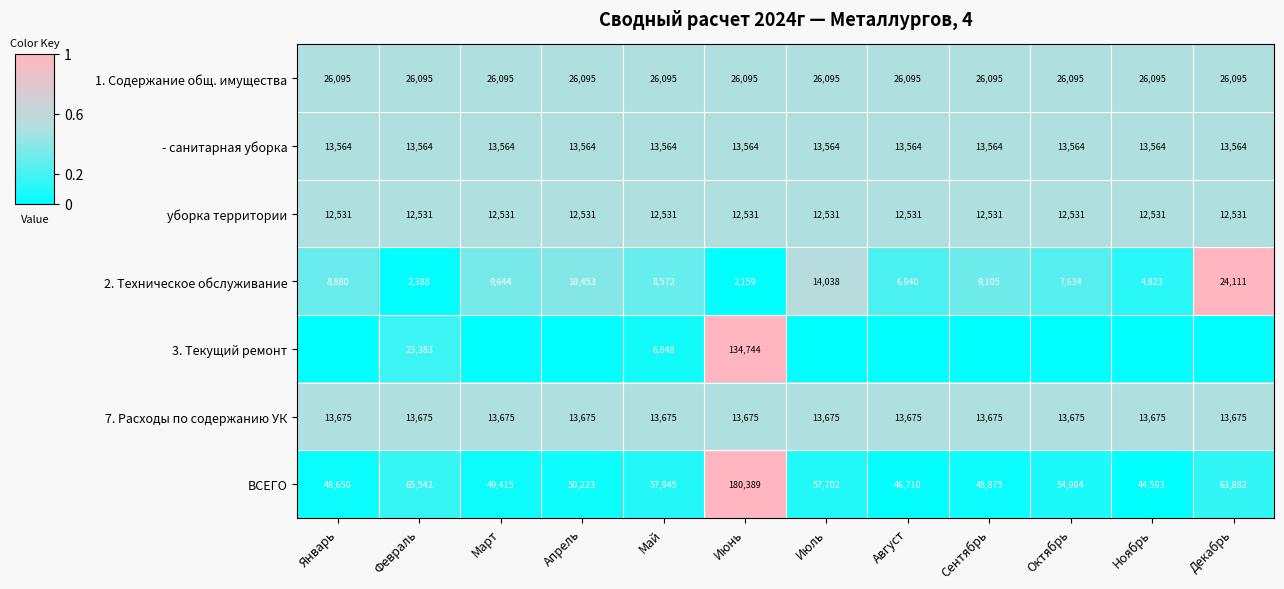

How many distinct data groups are displayed?

7